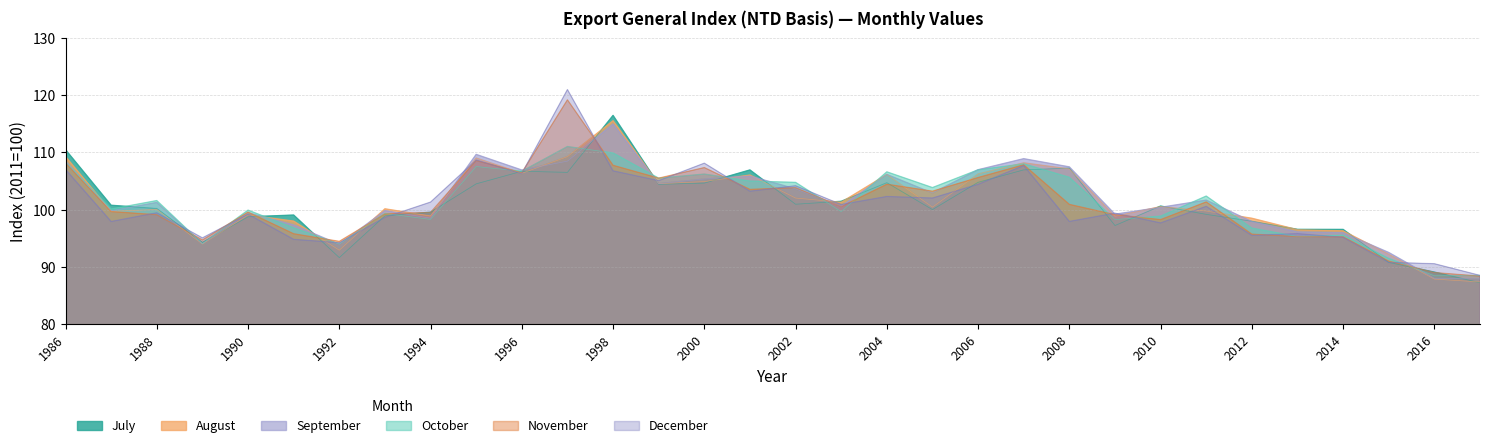

What is the value of the August point at the 22nd from the left?

108.2